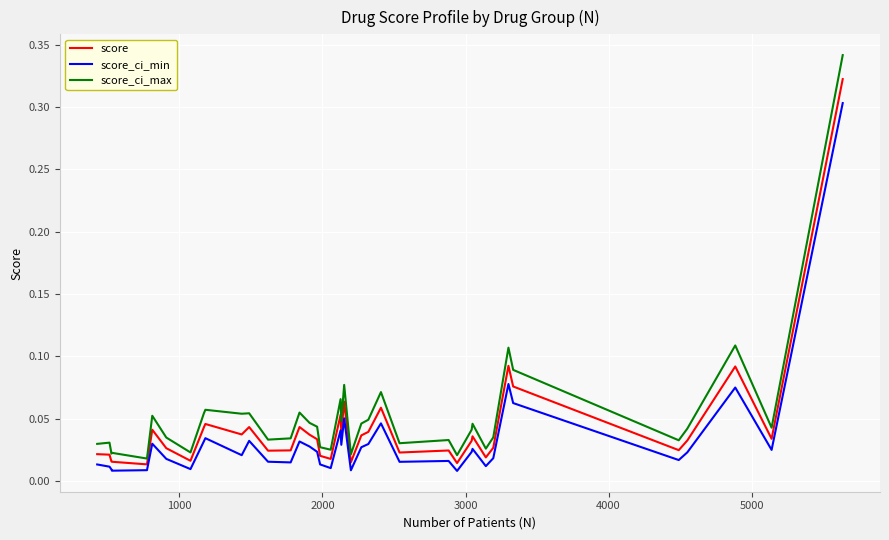

Which series has the largest range (max minus min)?

score_ci_max